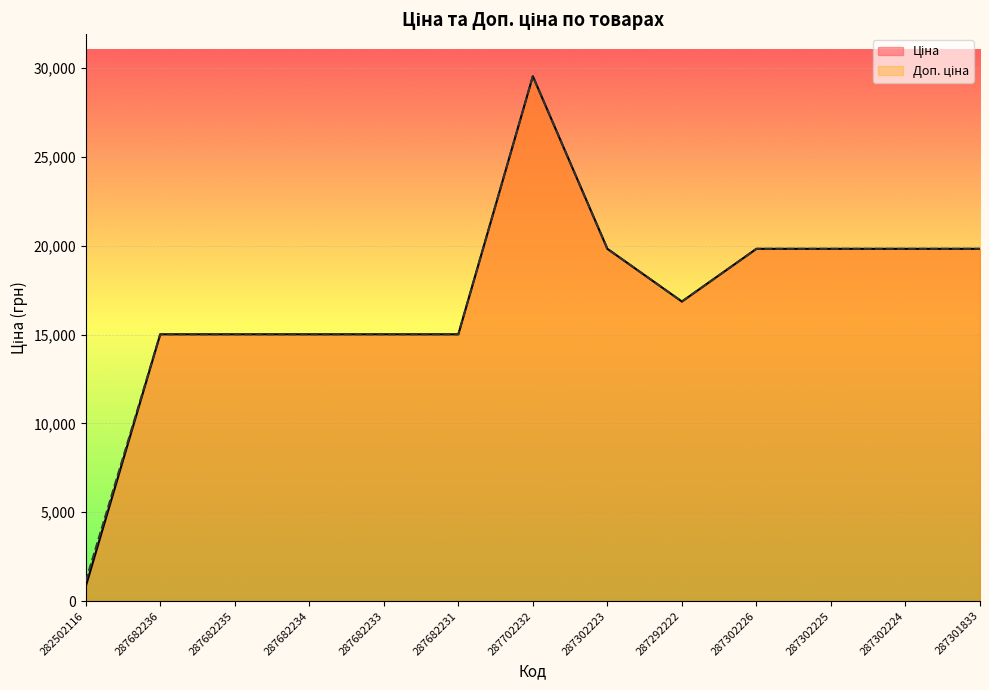

Where is Доп. ціна nearest to the value 15325?

287682236